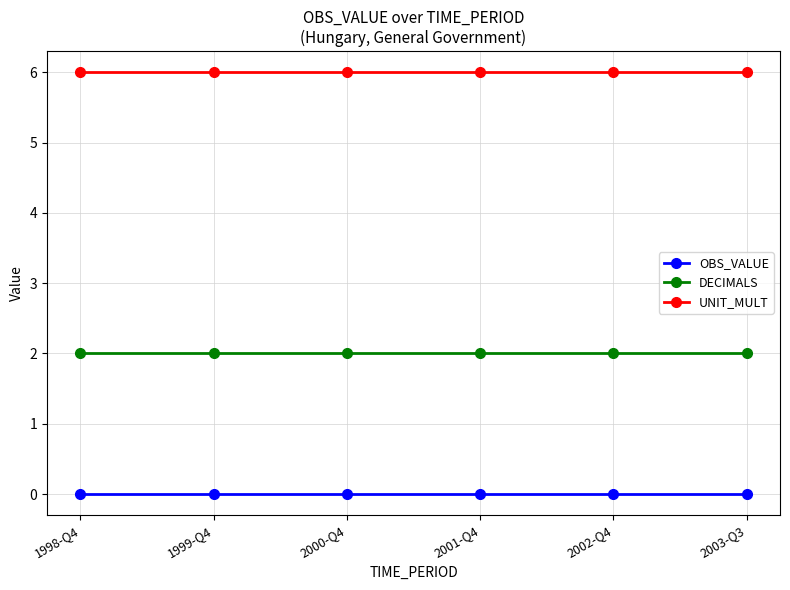

What is the spread (max minus min) of values at 2003-Q3?

6